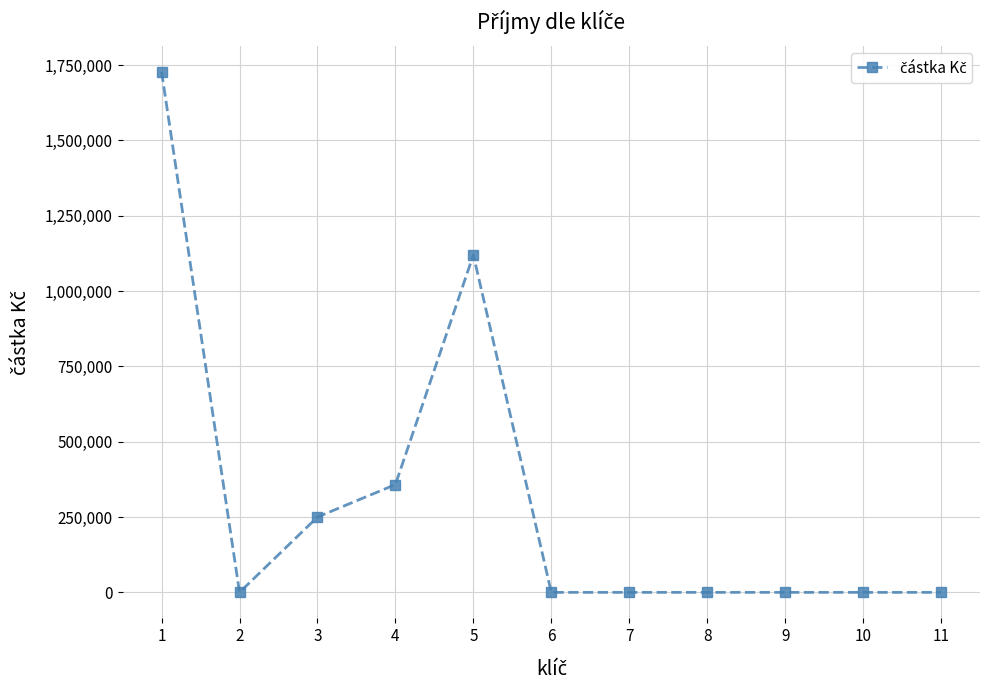

True or false: the data shows 357734.1 at 4.

True